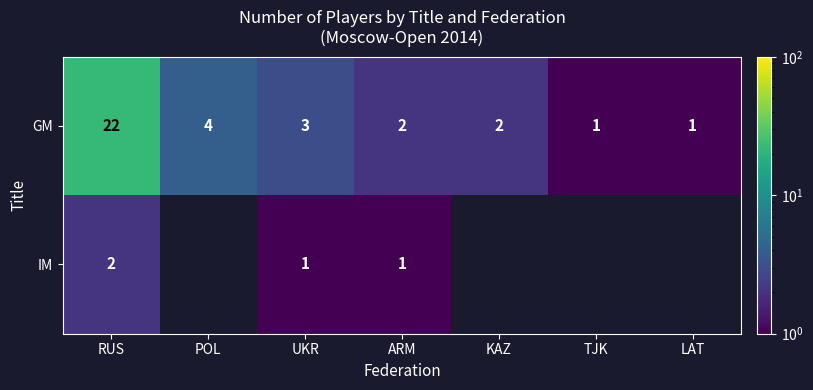

At which label is GM closest to 11?

POL